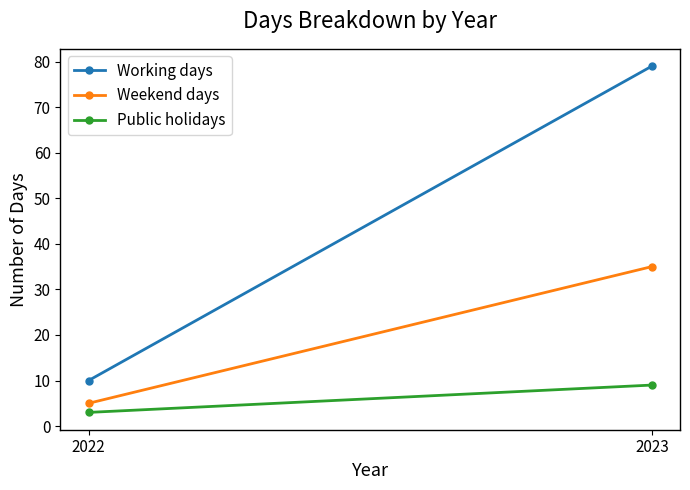

What is the maximum value for Weekend days?

35